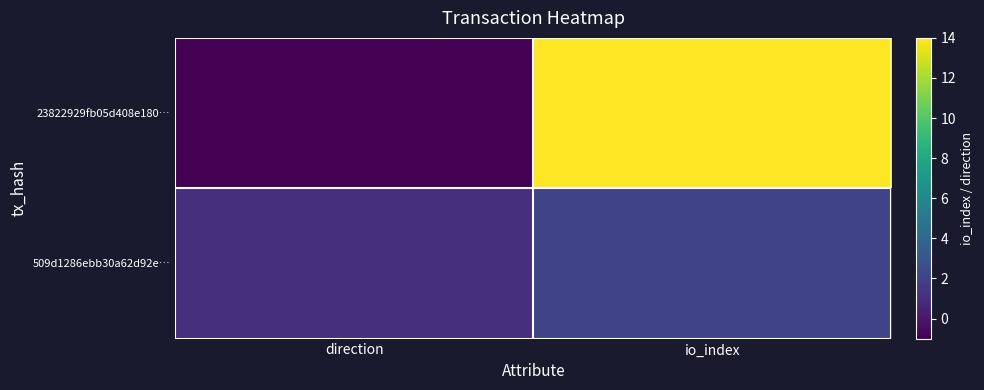

Rank the series at io_index from lowest to highest value.

509d1286ebb30a62d92e…, 23822929fb05d408e180…